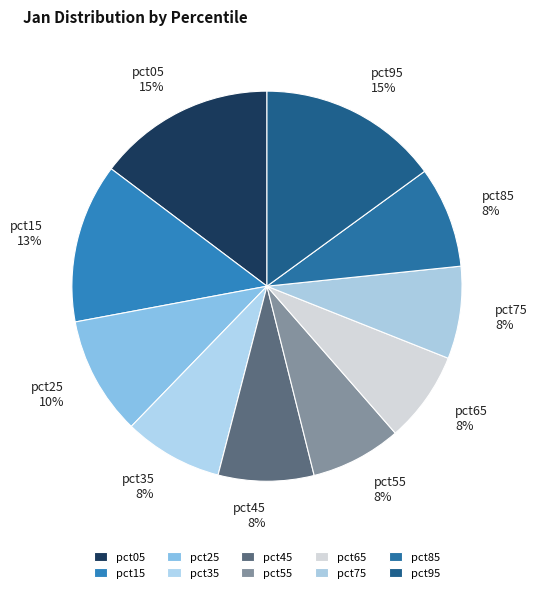

The pct25 slice represents 10% of the pie. True or false?

True